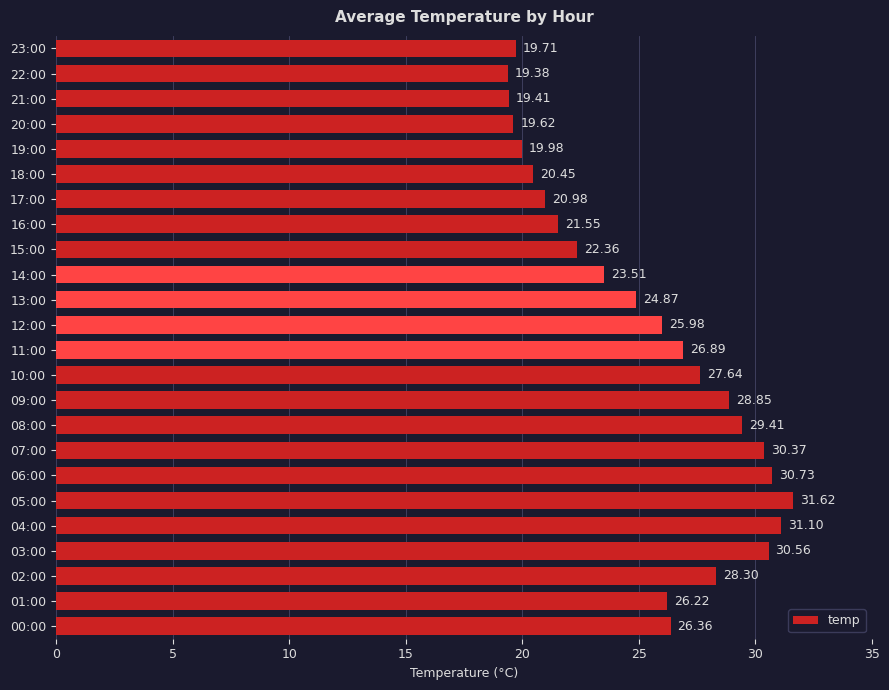

Does the chart contain stacked bars?

No